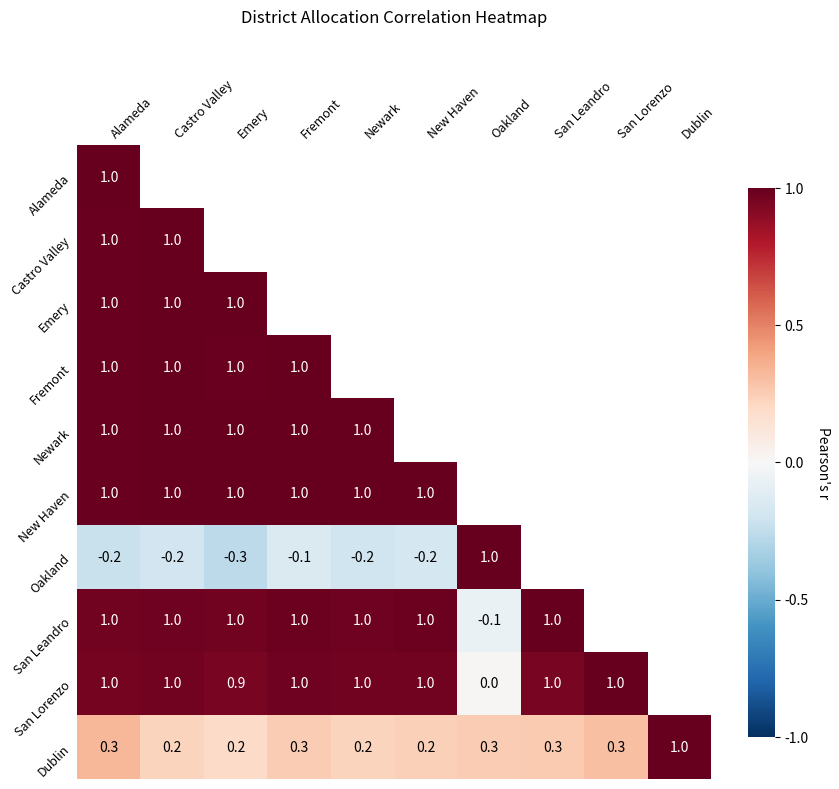

At which label does Dublin reach its peak?

Dublin